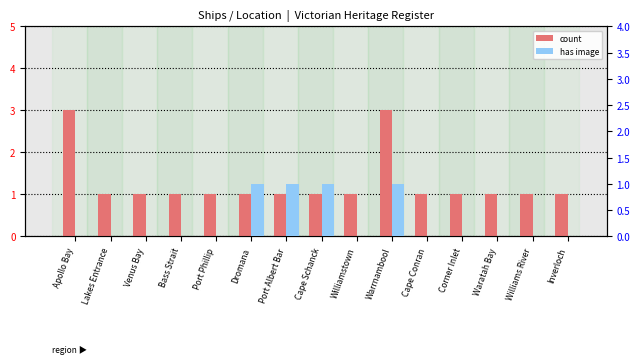

What is the maximum value for has image?

1